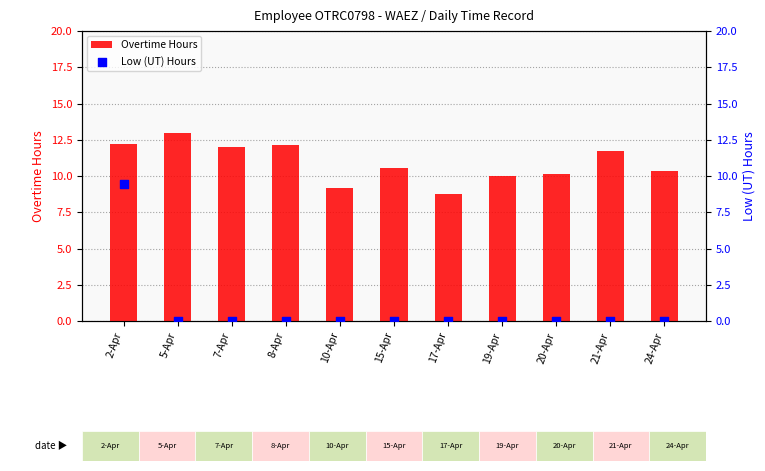

Which series reaches the maximum Y coordinate?

Overtime Hours